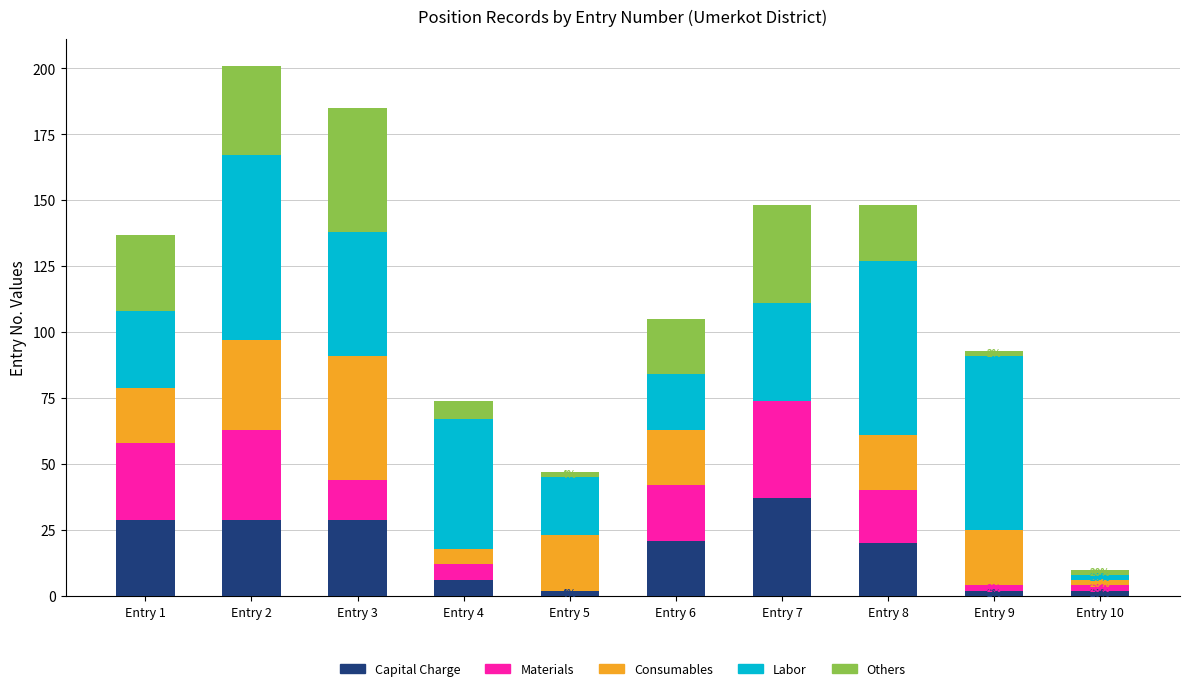

What is the difference between the second highest and second lowest values in the Labor series?

45